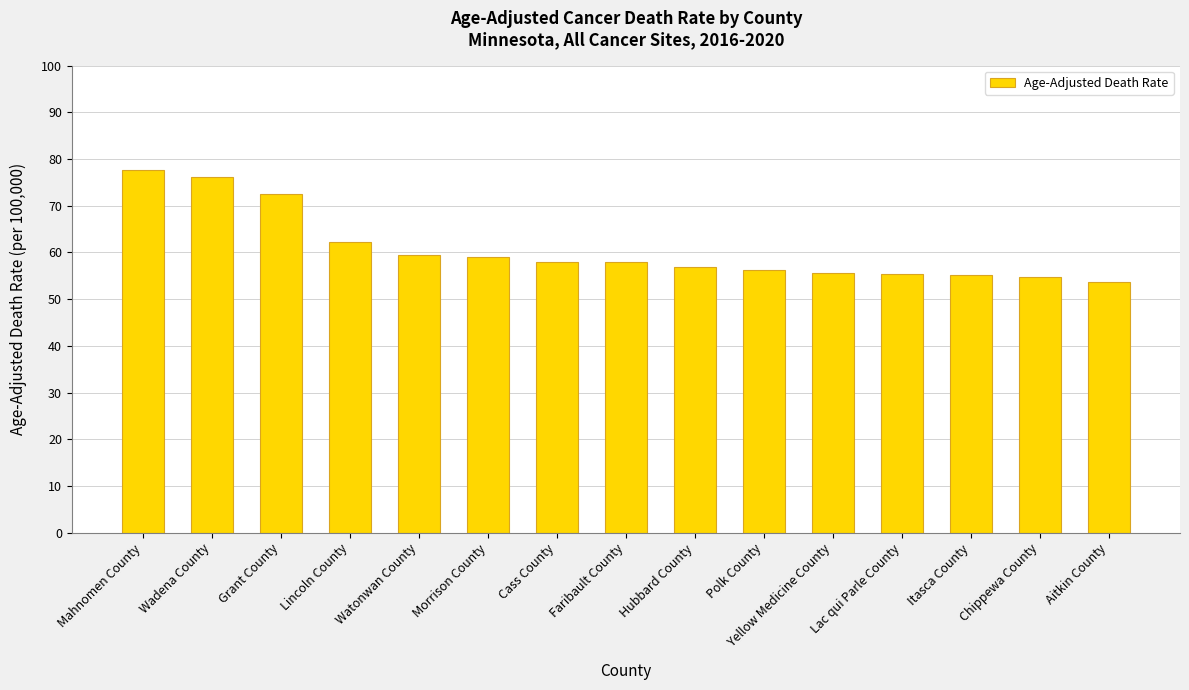

What value does the data have at Yellow Medicine County?

55.7